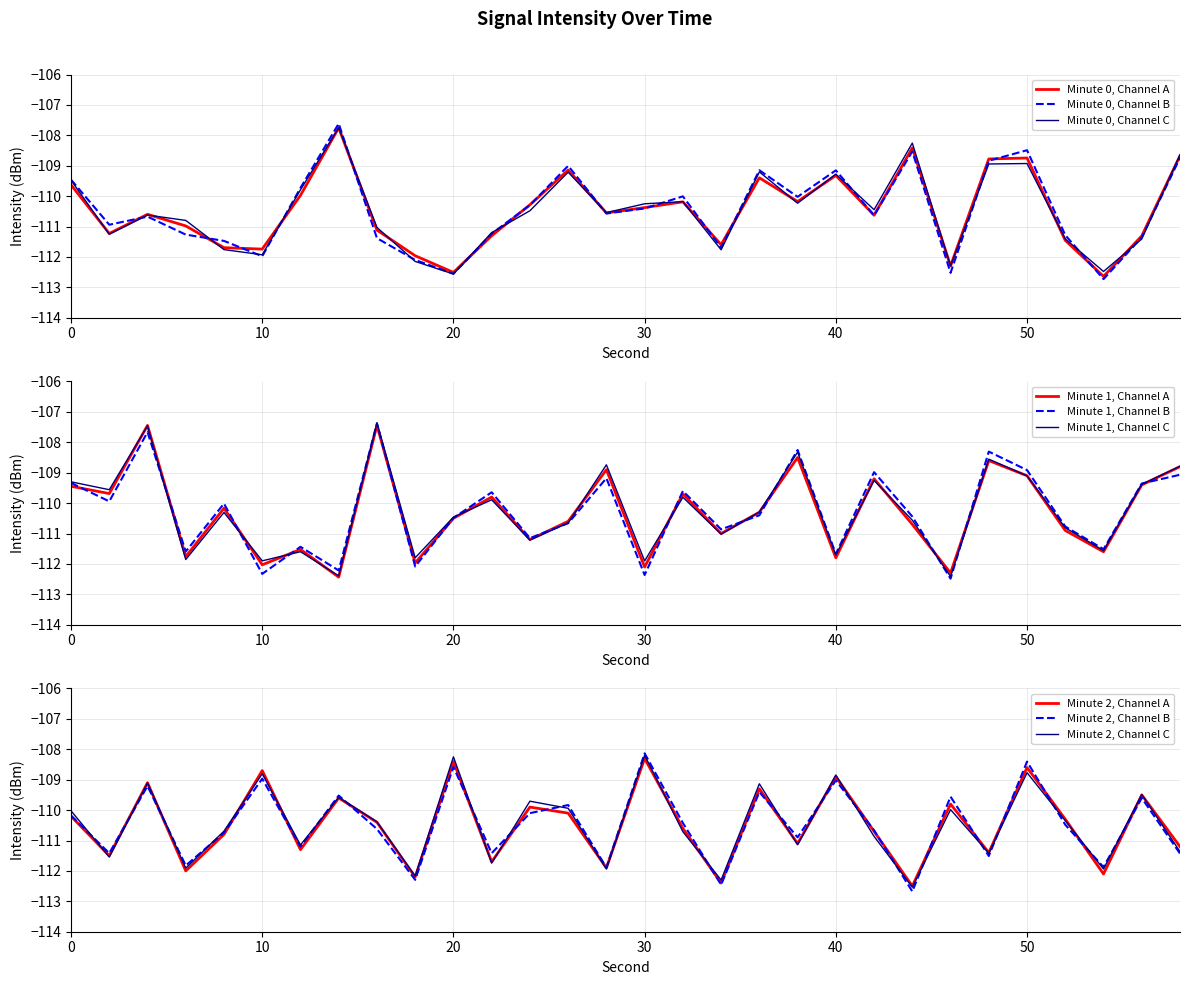

What is the sum of all 8:00 values?

-3314.5